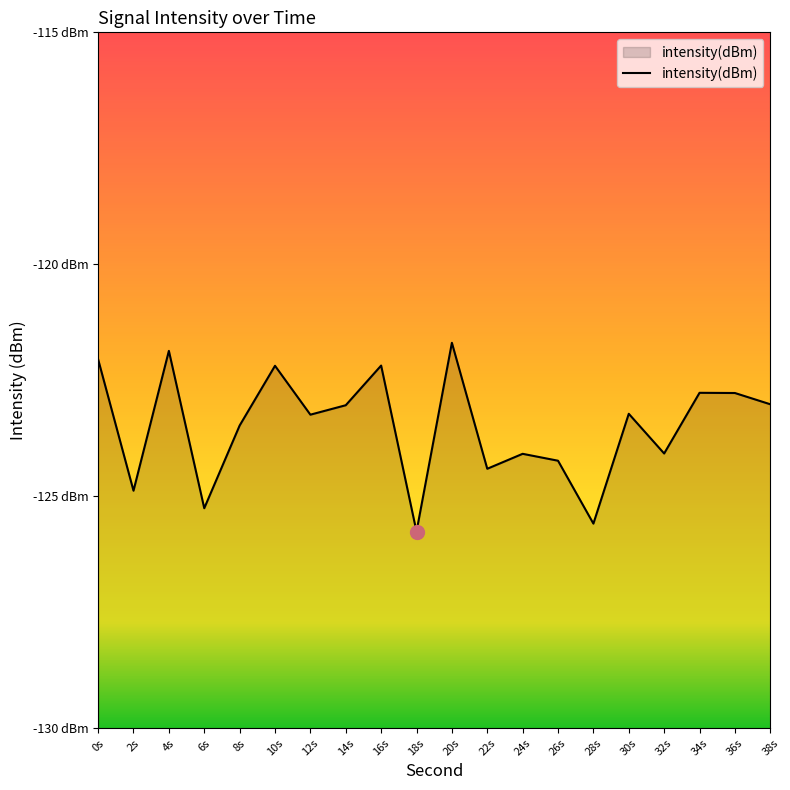

What is the difference between the values at 36s and 0s?

0.7